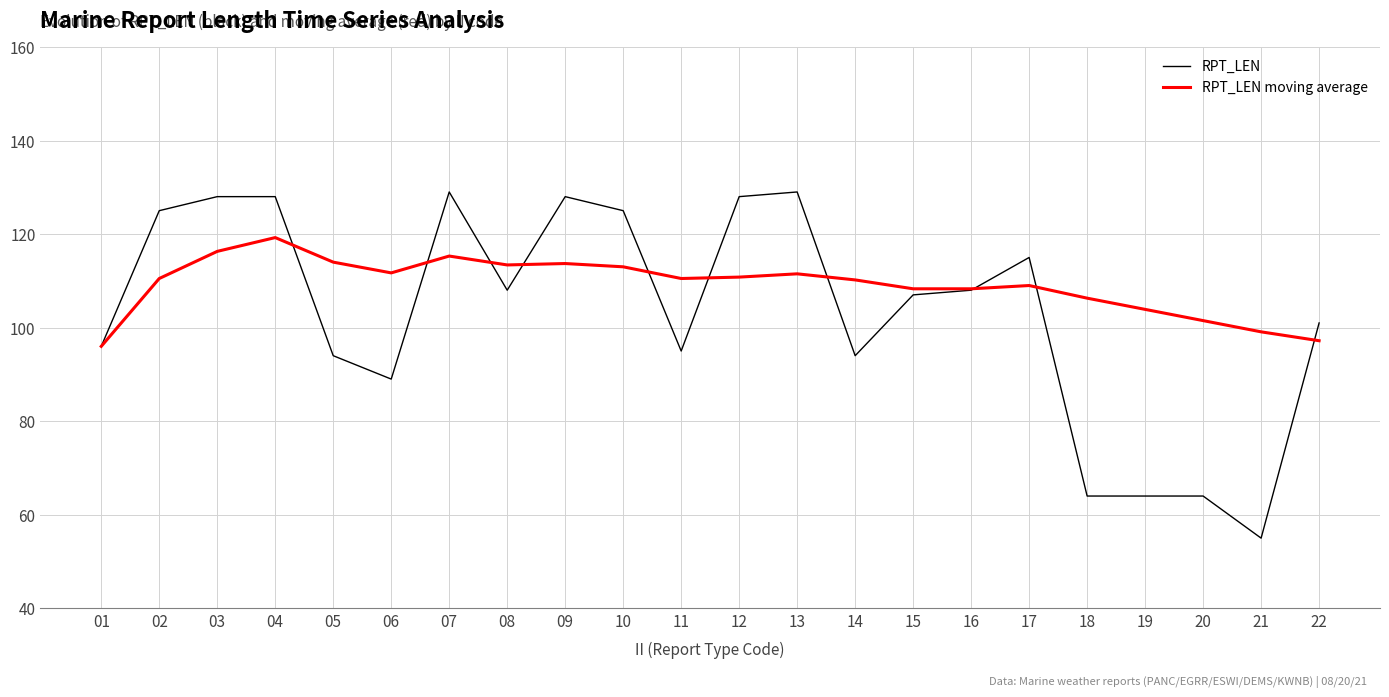

What is the average value of the RPT_LEN series?

103.4